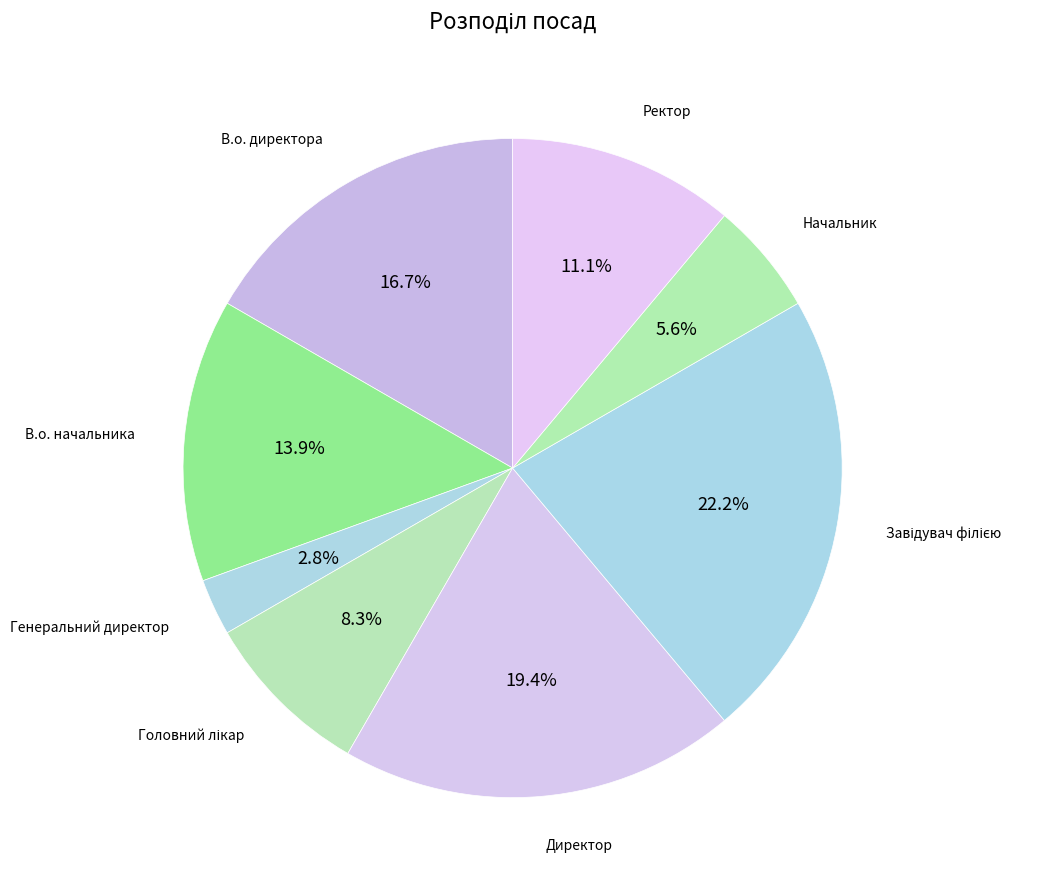

Count the number of slices in the pie.

8